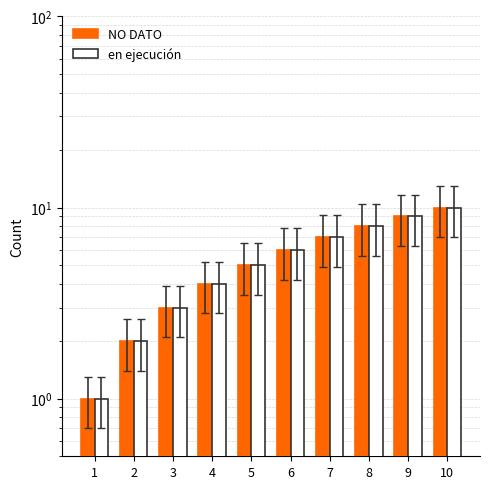

Between 2 and 4, which series saw the biggest shift?

NO DATO